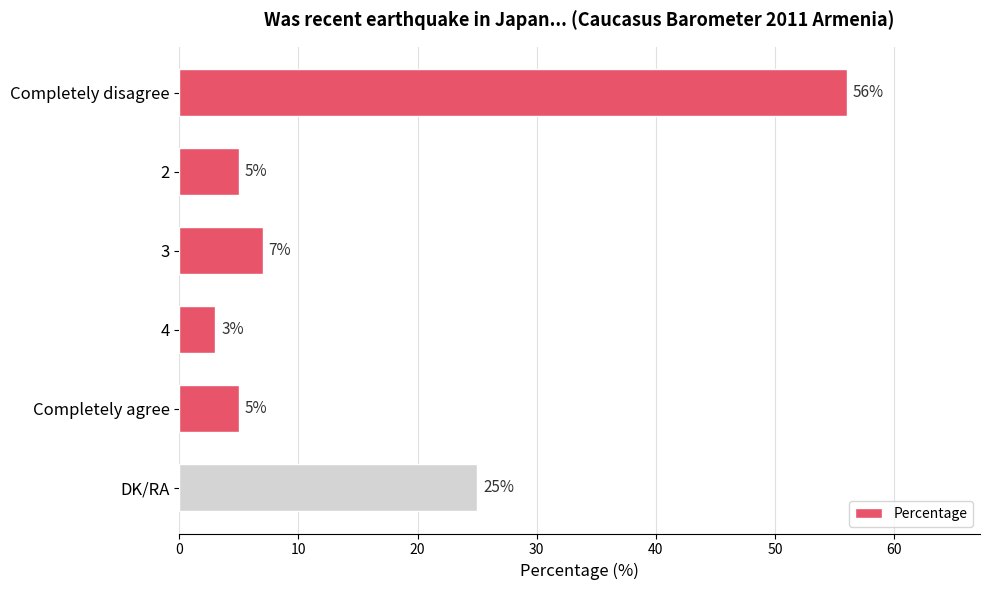

What is the greatest value displayed?

56